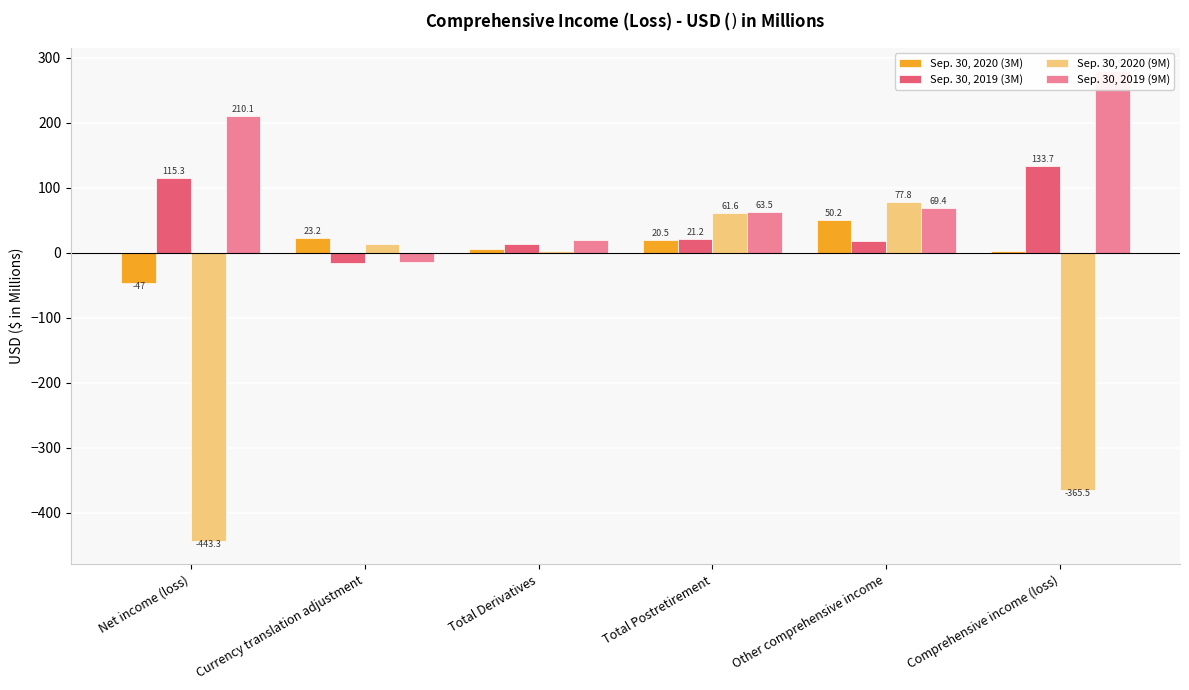

What is the difference between the Sep. 30, 2020 (3M) values at Currency translation adjustment and Total Derivatives?

16.7